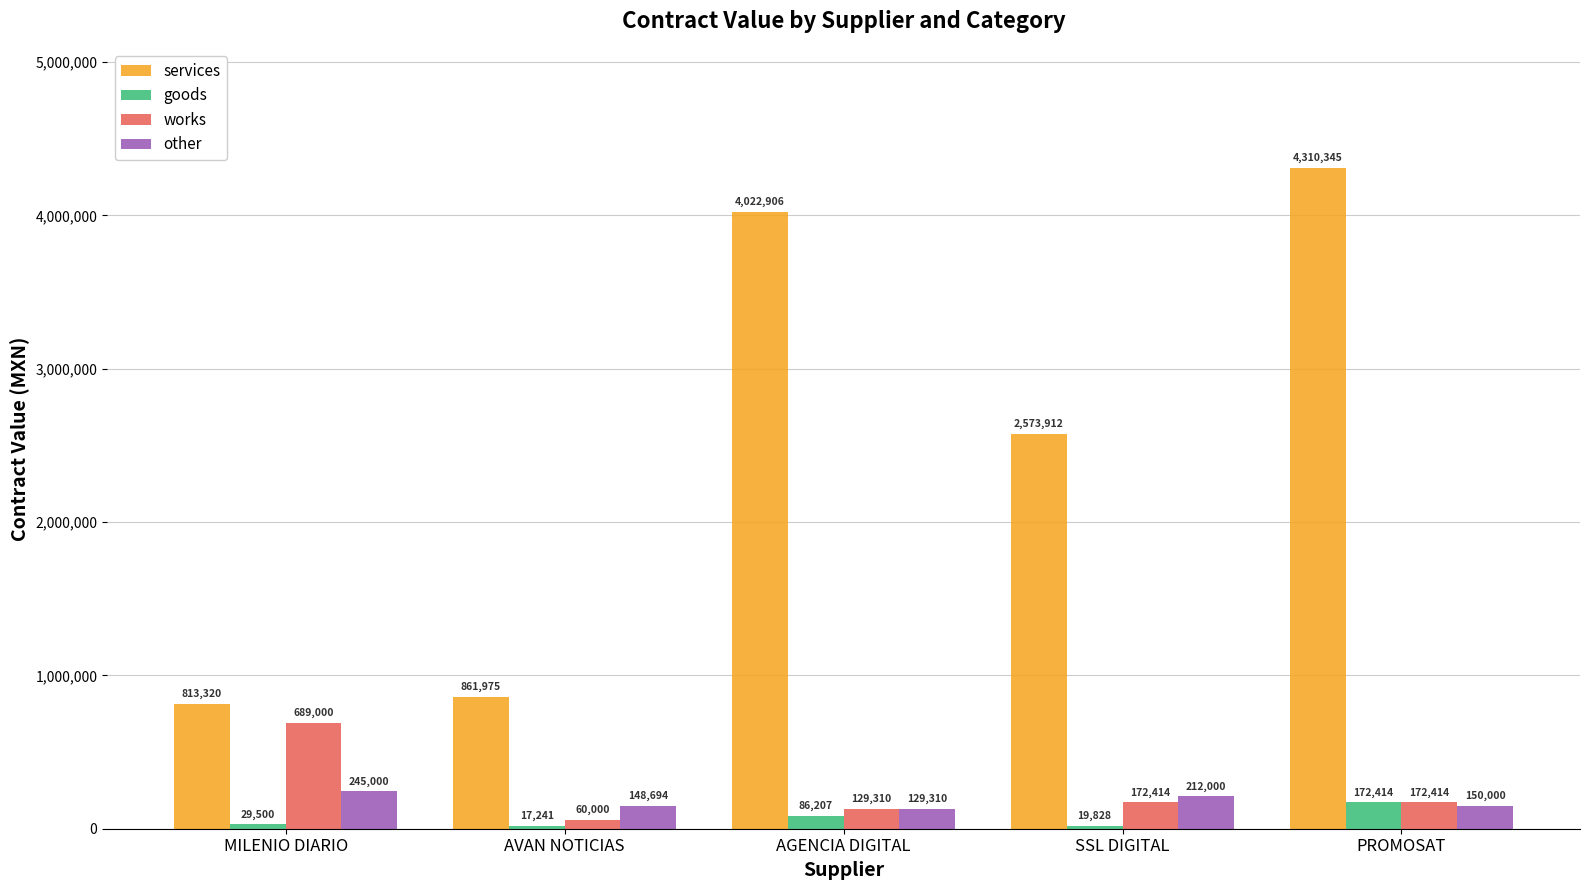

At how many categories does at least one series exceed 1841197?

3